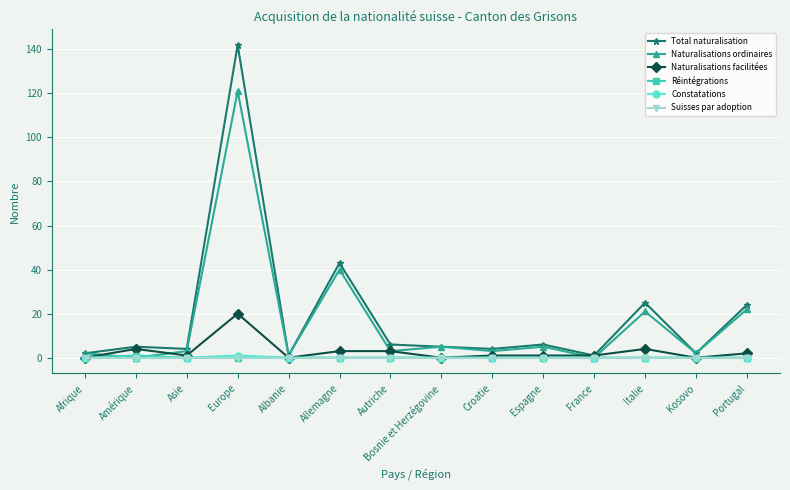

Is the value of Naturalisations ordinaires at Italie greater than the value of Constatations at Kosovo?

Yes